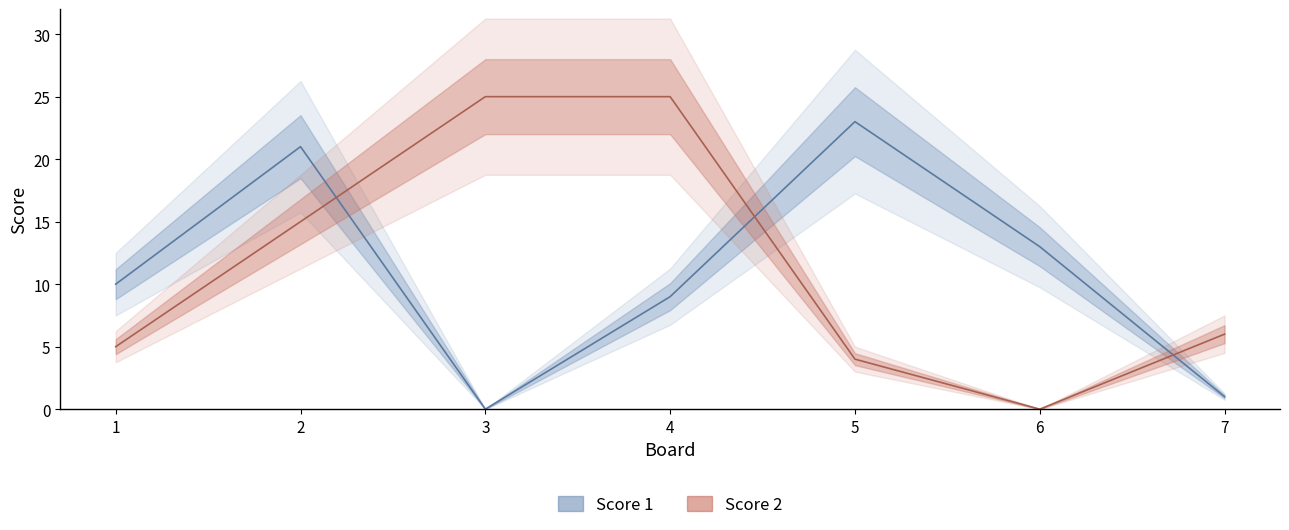

What is the spread (max minus min) of values at 1?

5